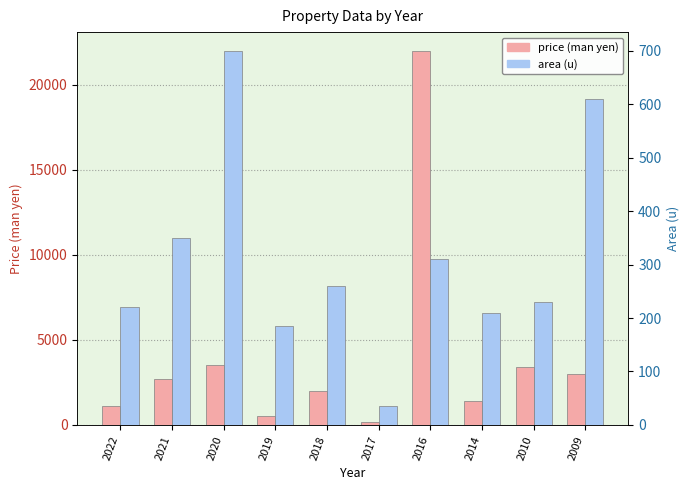

Read the price value at 2017.

150